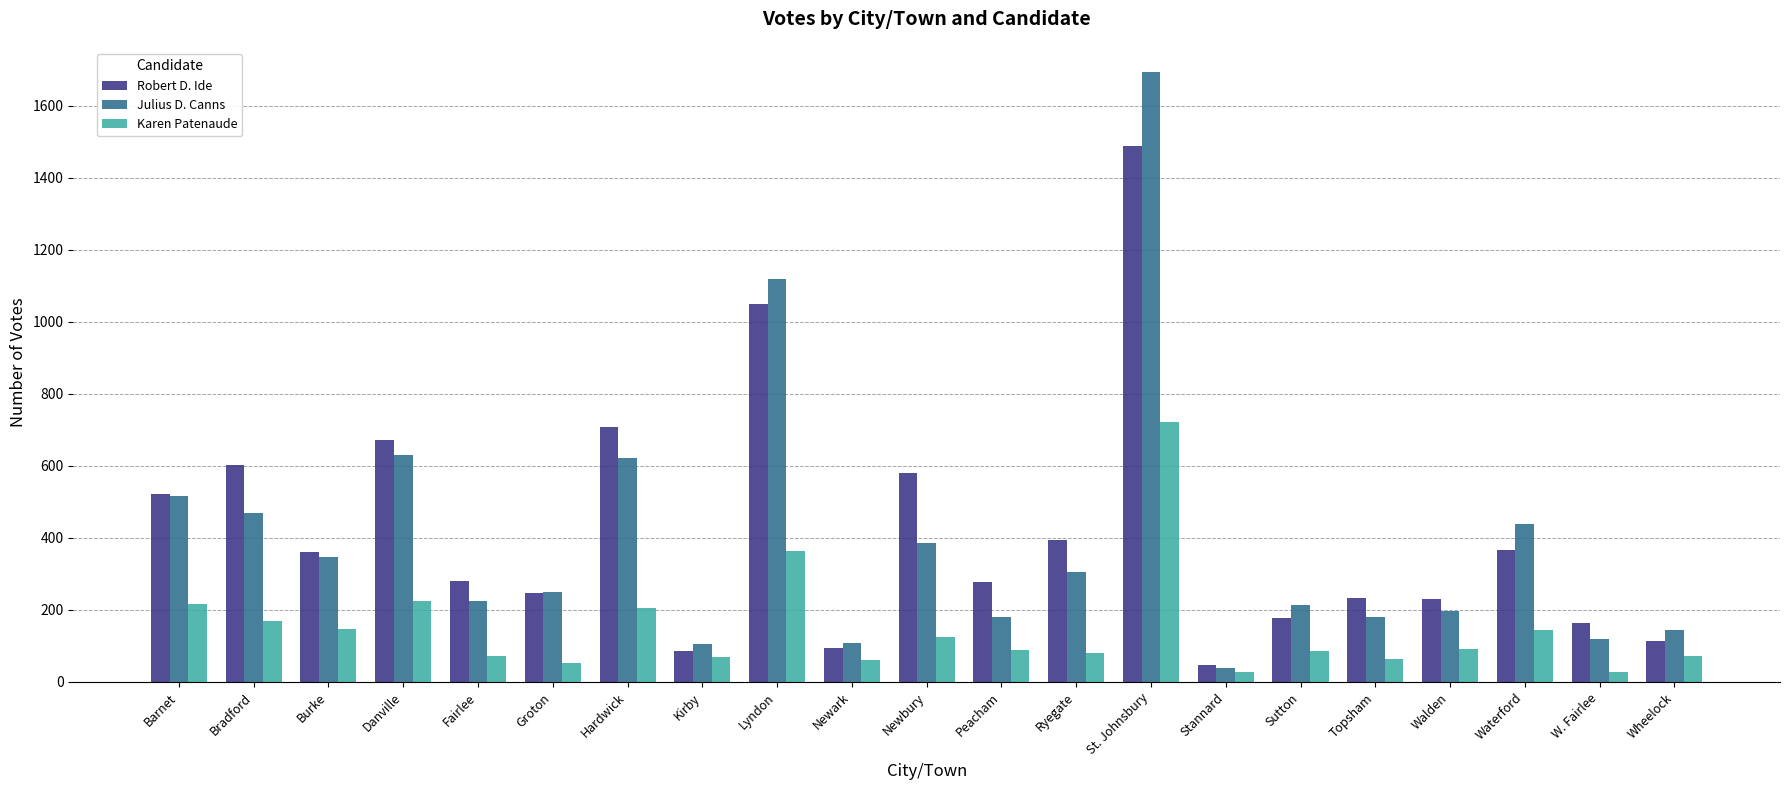

Read the Julius D. Canns value at Lyndon.

1118